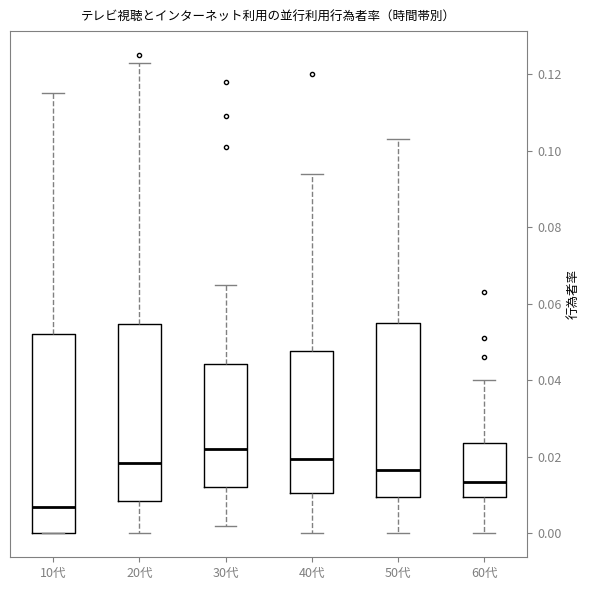

Reading left to right, read every box against the y-axis: the position of its median line, the range the box covers, and the ends of its whiskers. The values are not printed on the chart, so give them approximately, as read against the axis.

10代: median 0.008, box 0.000 to 0.052, whiskers 0.000 to 0.116
20代: median 0.018, box 0.008 to 0.054, whiskers 0.000 to 0.124
30代: median 0.022, box 0.012 to 0.044, whiskers 0.002 to 0.066
40代: median 0.020, box 0.010 to 0.048, whiskers 0.000 to 0.094
50代: median 0.016, box 0.010 to 0.056, whiskers 0.000 to 0.104
60代: median 0.014, box 0.010 to 0.024, whiskers 0.000 to 0.040